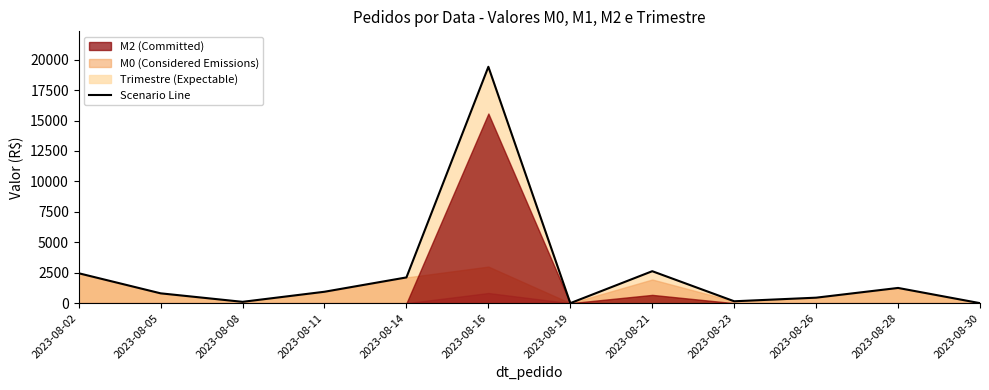

Where is the data nearest to the value 9709?

2023-08-21